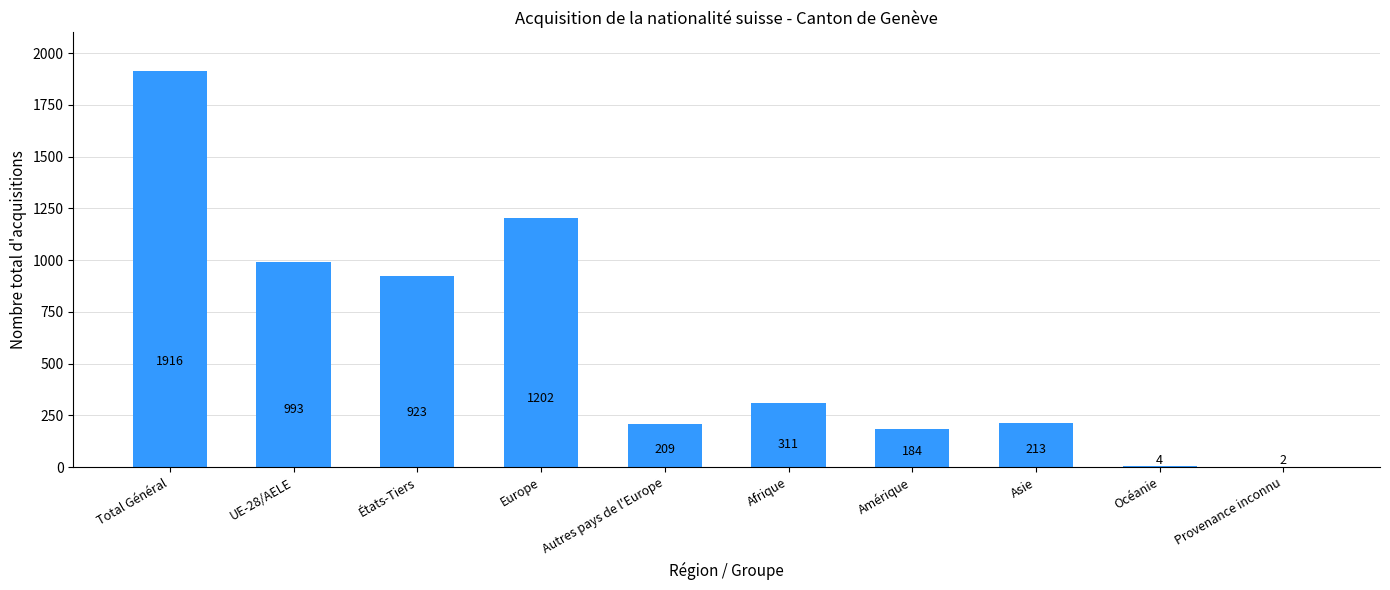

Reading right to left, transcribe all the data shown in this chart.

Provenance inconnu=2	Océanie=4	Asie=213	Amérique=184	Afrique=311	Autres pays de l'Europe=209	Europe=1202	États-Tiers=923	UE-28/AELE=993	Total Général=1916